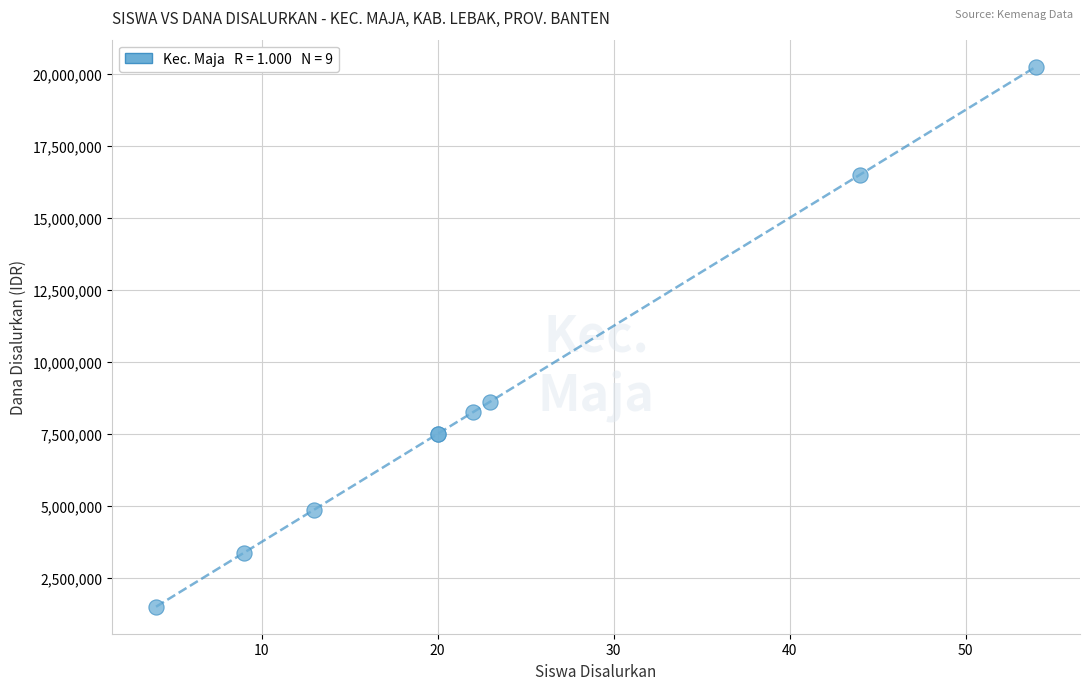

What Y value in the scatter plot is closest to 10875000?

8625000